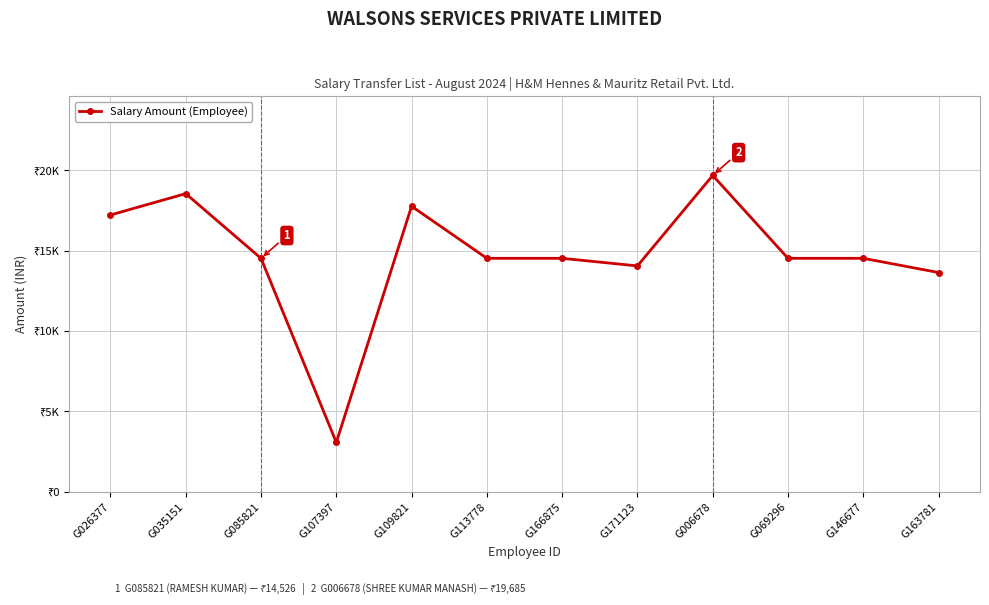

Does the chart have visible grid lines?

Yes